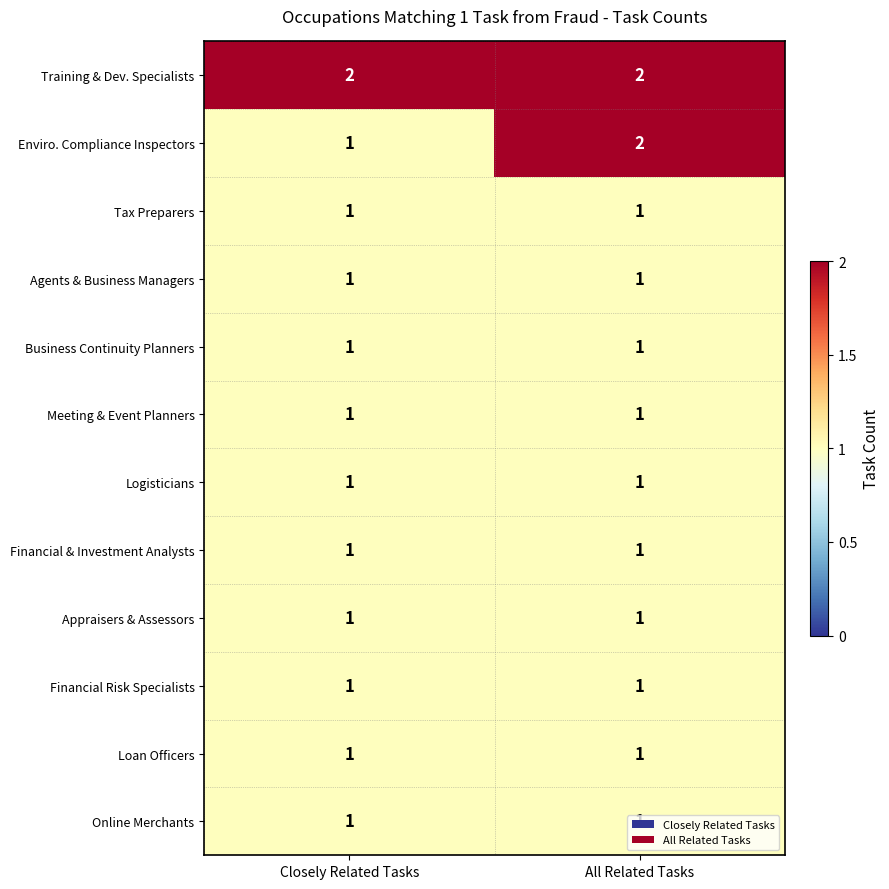

What is the sum of all Enviro. Compliance Inspectors values?

3